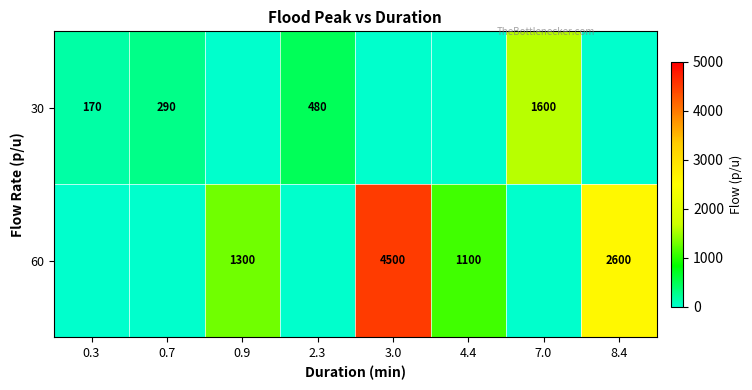

At how many categories does at least one series exceed 2500?

2